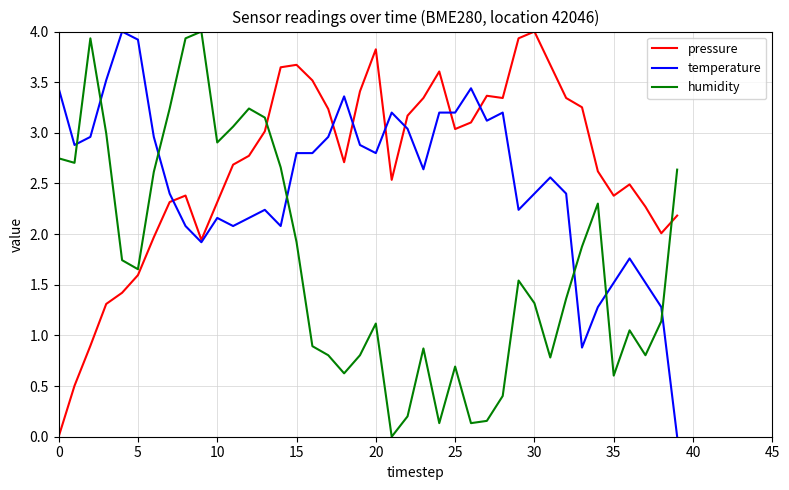

True or false: temperature and humidity cross at least once.

True